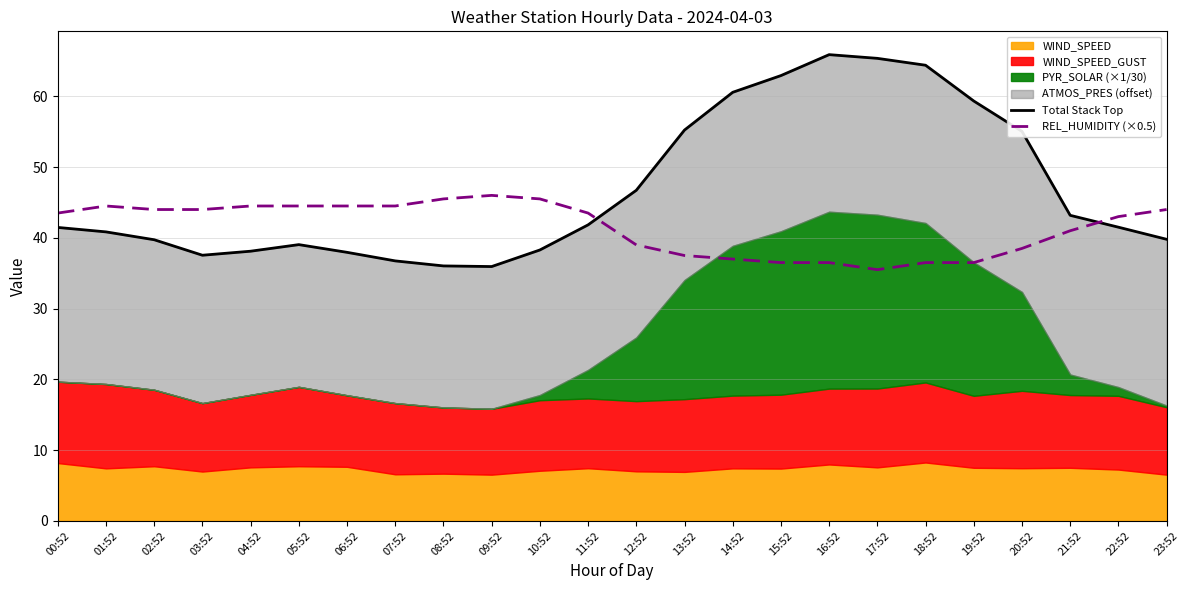

What is the average value of the REL_HUMIDITY (×0.5) series?

41.5